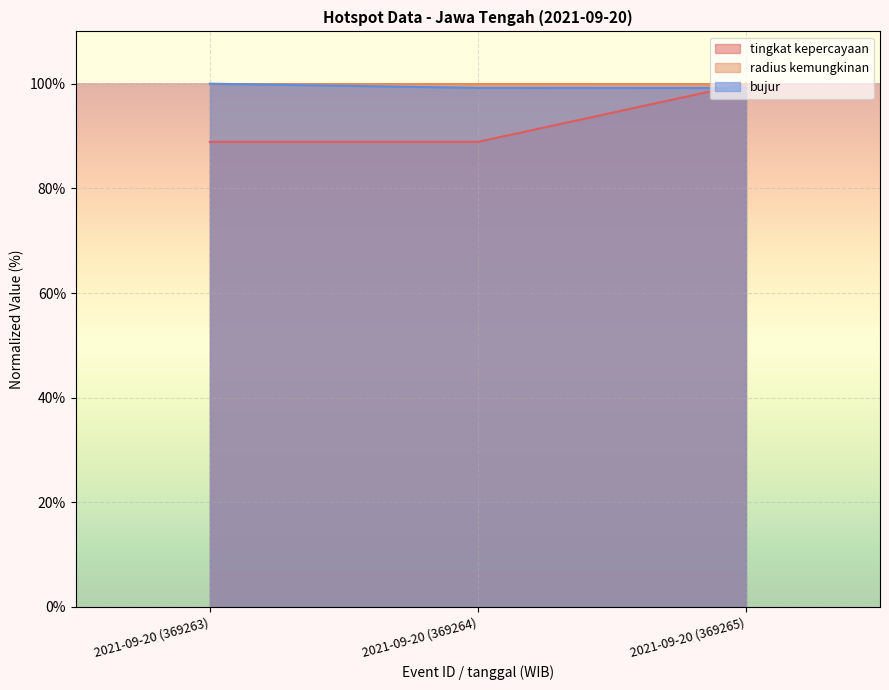

What are all the series names shown in the legend?

tingkat kepercayaan, radius kemungkinan, bujur